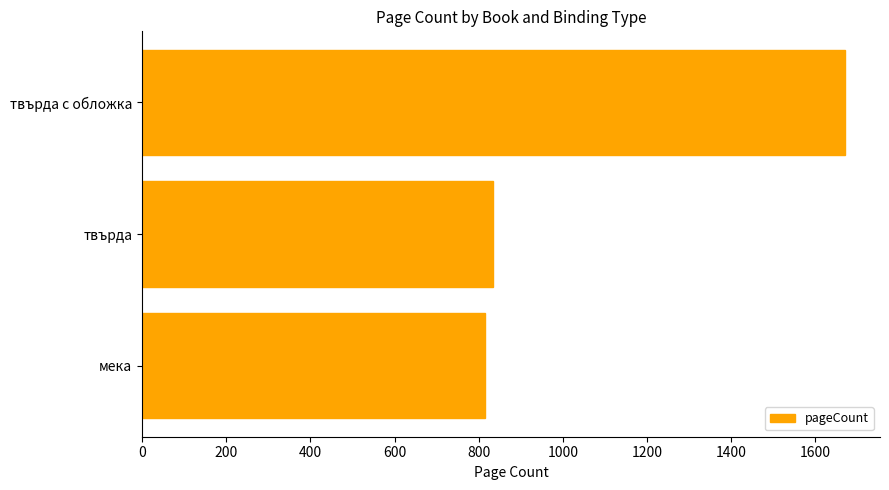

Reading top to bottom, transcribe all the data shown in this chart.

твърда с обложка=1670	твърда=834	мека=816